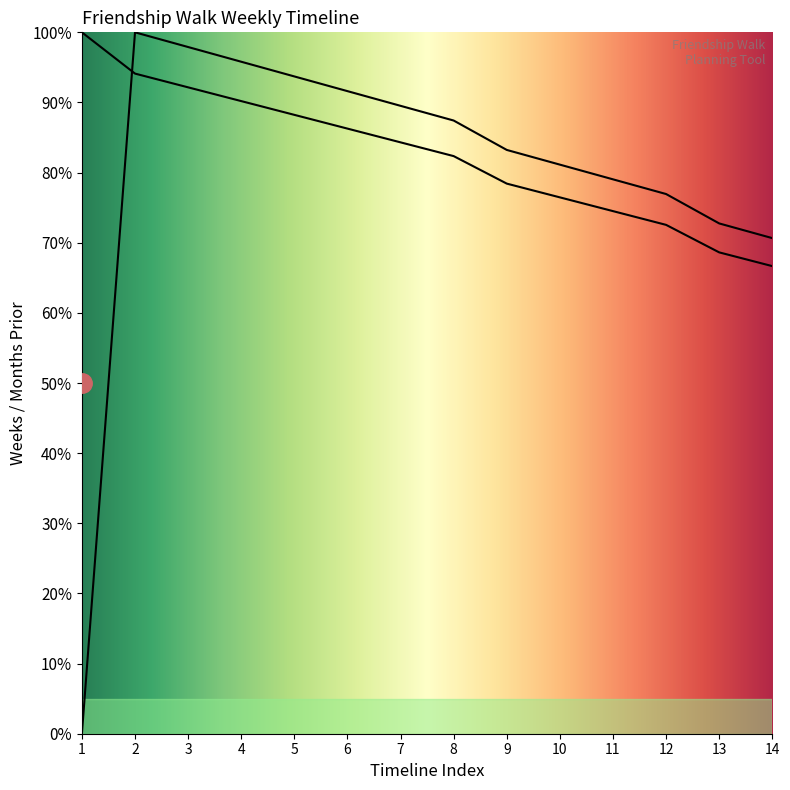

After their last crossing, which series has the higher values: Months Prior or Weeks Prior?

Weeks Prior